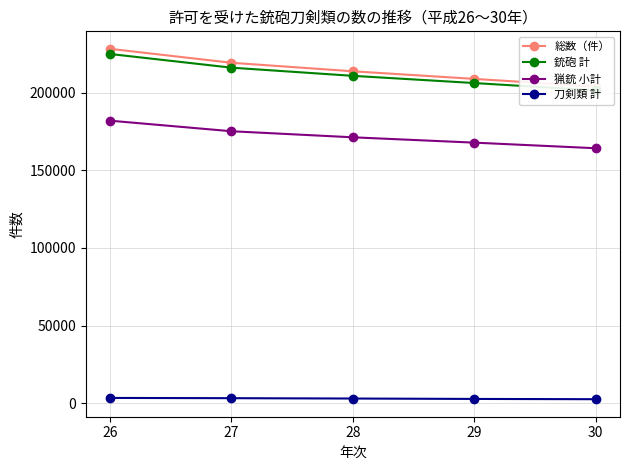

Reading left to right, transcribe all the data shown in this chart.

総数（件）: 228323	219350	213860	208961	204027
銃砲 計: 225002	216193	210926	206285	201527
猟銃 小計: 182021	175218	171310	167868	164265
刀剣類 計: 3321	3157	2934	2676	2500